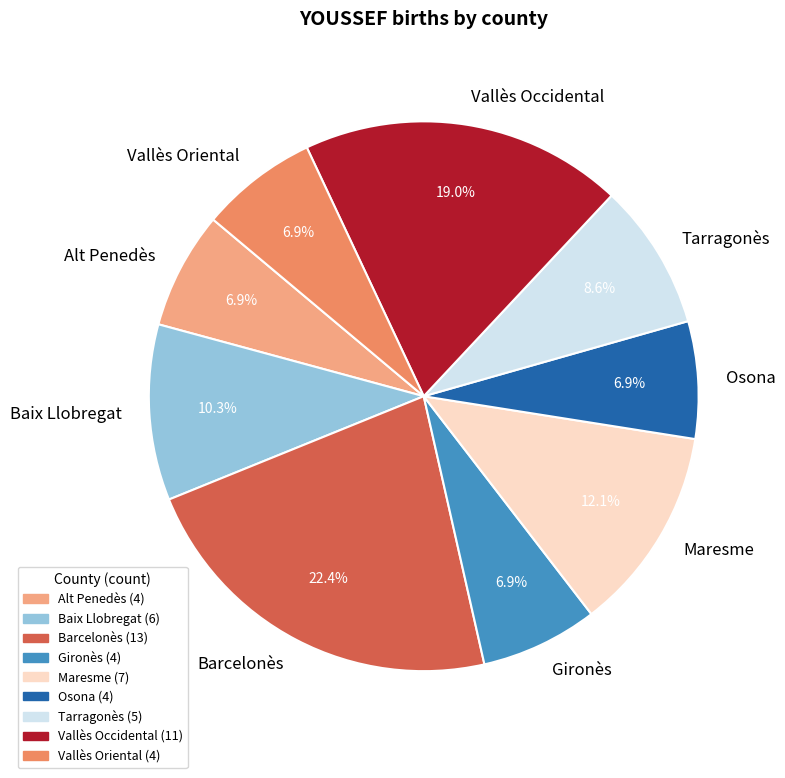

To the nearest percent, what is the difference between the Osona and Tarragonès slice percentages?

2%